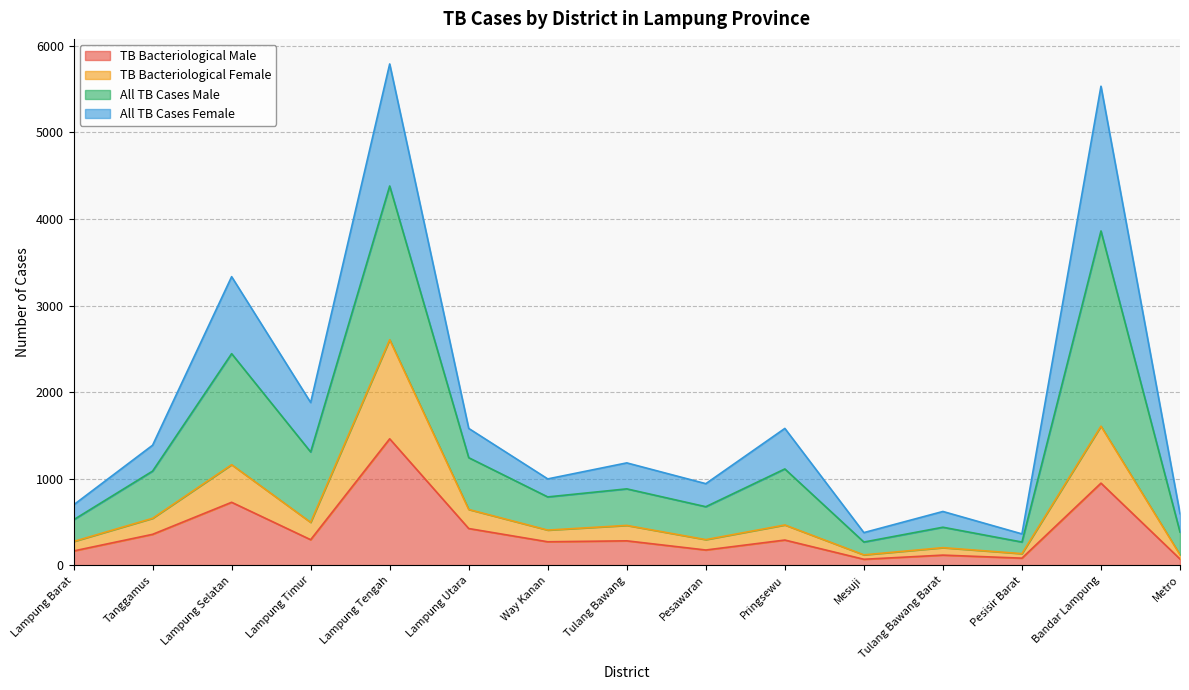

What are all the series names shown in the legend?

TB Bacteriological Male, TB Bacteriological Female, All TB Cases Male, All TB Cases Female